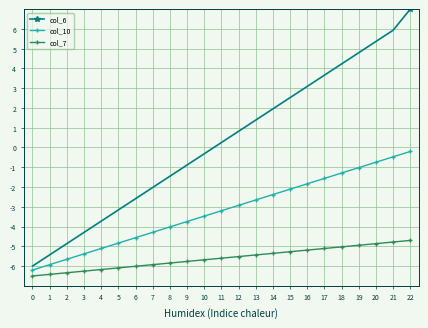

What is the minimum value for col_10?

-6.2